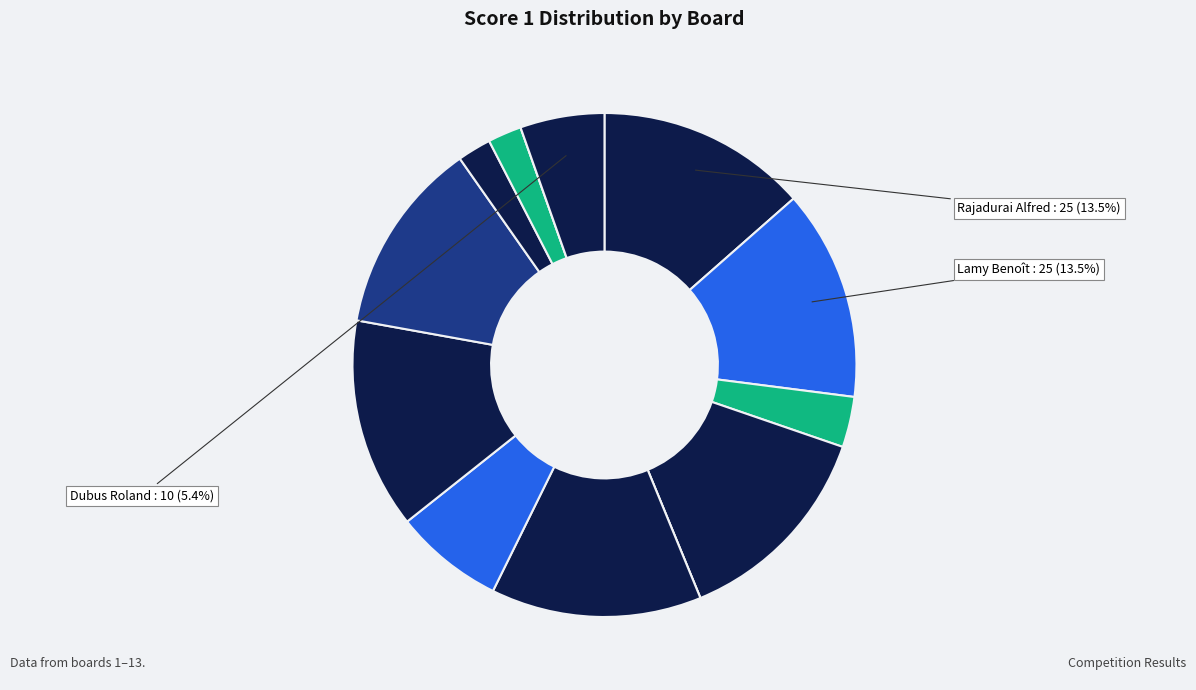

How many segments does this pie chart have?

13